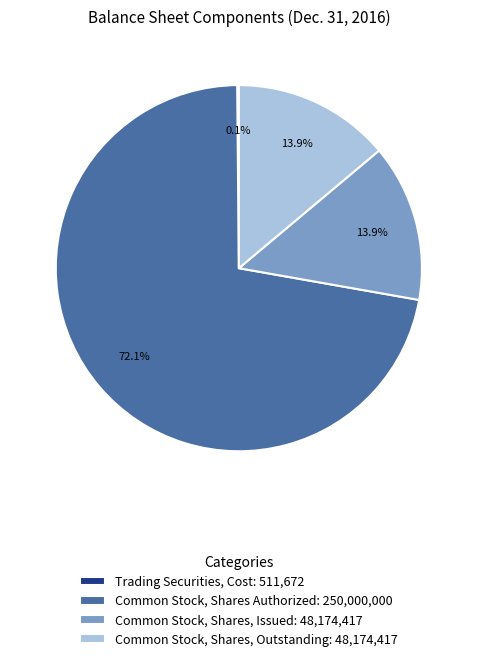

To the nearest percent, what is the difference between the Common Stock, Shares Authorized and Common Stock, Shares, Issued slice percentages?

58%